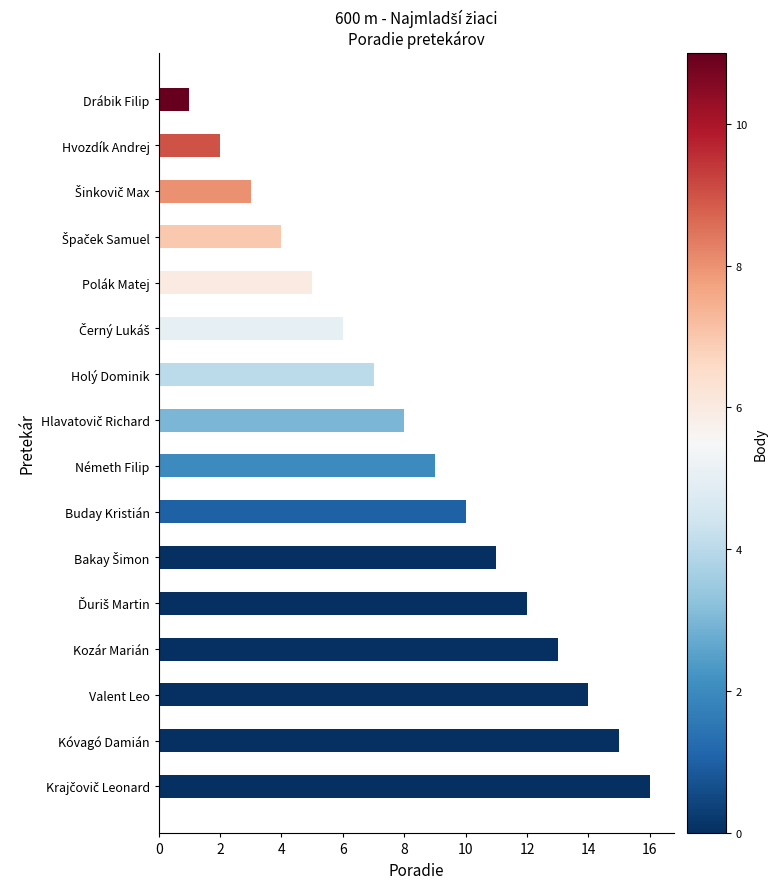

How many distinct data groups are displayed?

1